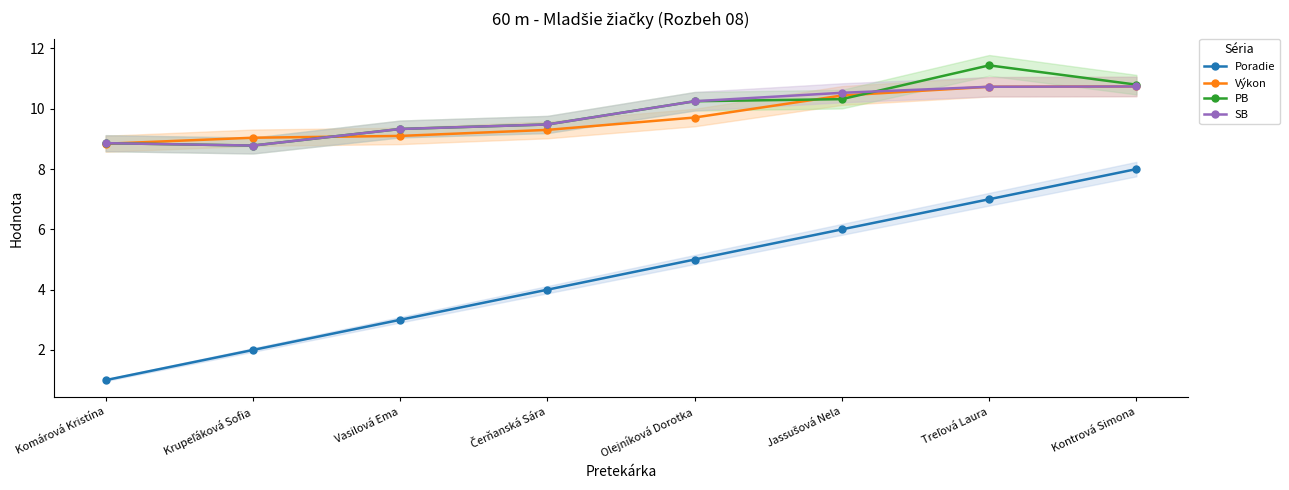

Which series has the largest range (max minus min)?

Poradie